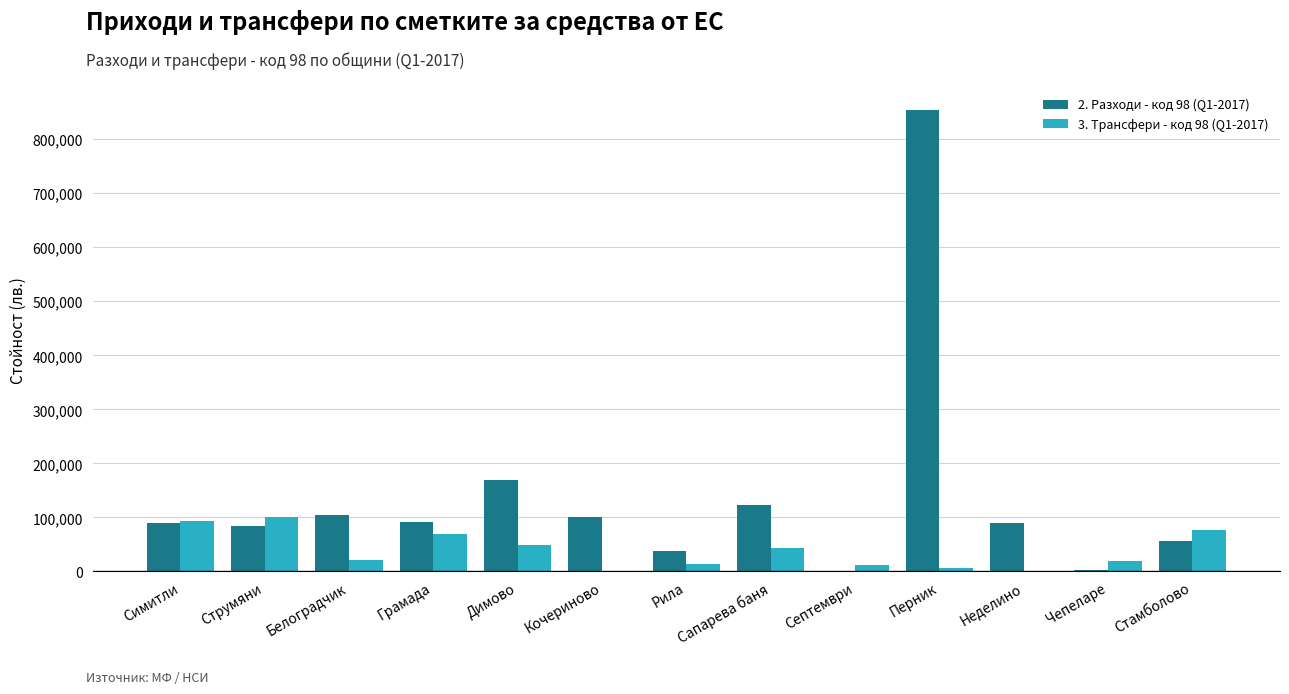

Which series changed the most between Неделино and Стамболово?

3. Трансфери - код 98 (Q1-2017)